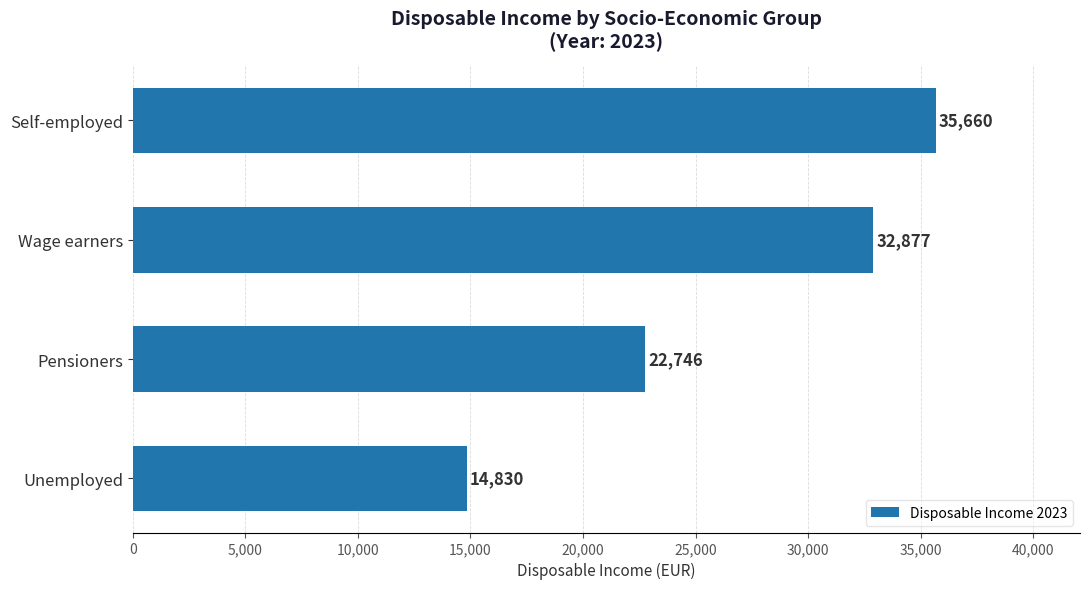

Reading bottom to top, transcribe all the data shown in this chart.

14830	22746	32877	35660